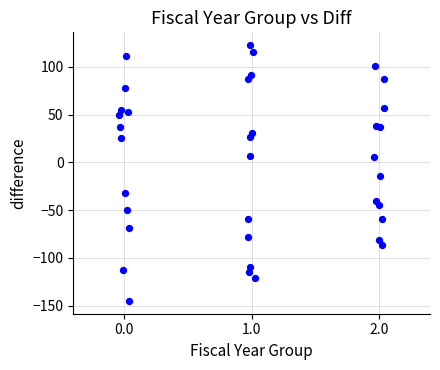

What is the range of Y values (max minus min)?

268.1